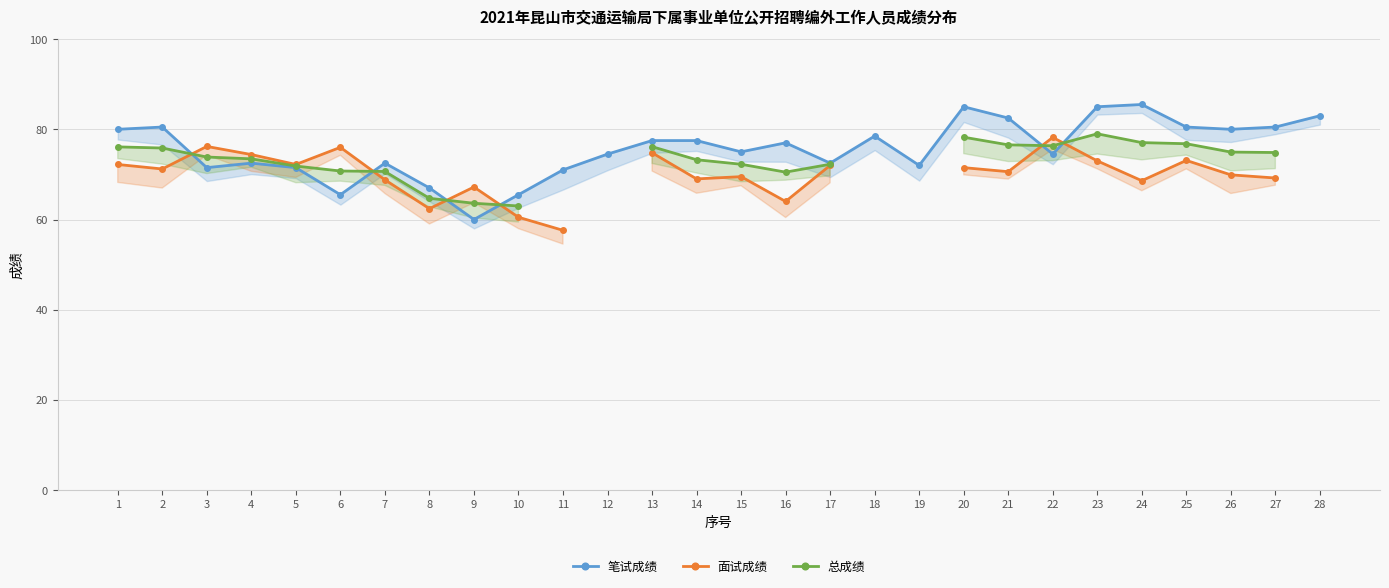

Is the value of 面试成绩 at 18 greater than the value of 笔试成绩 at 16?

No